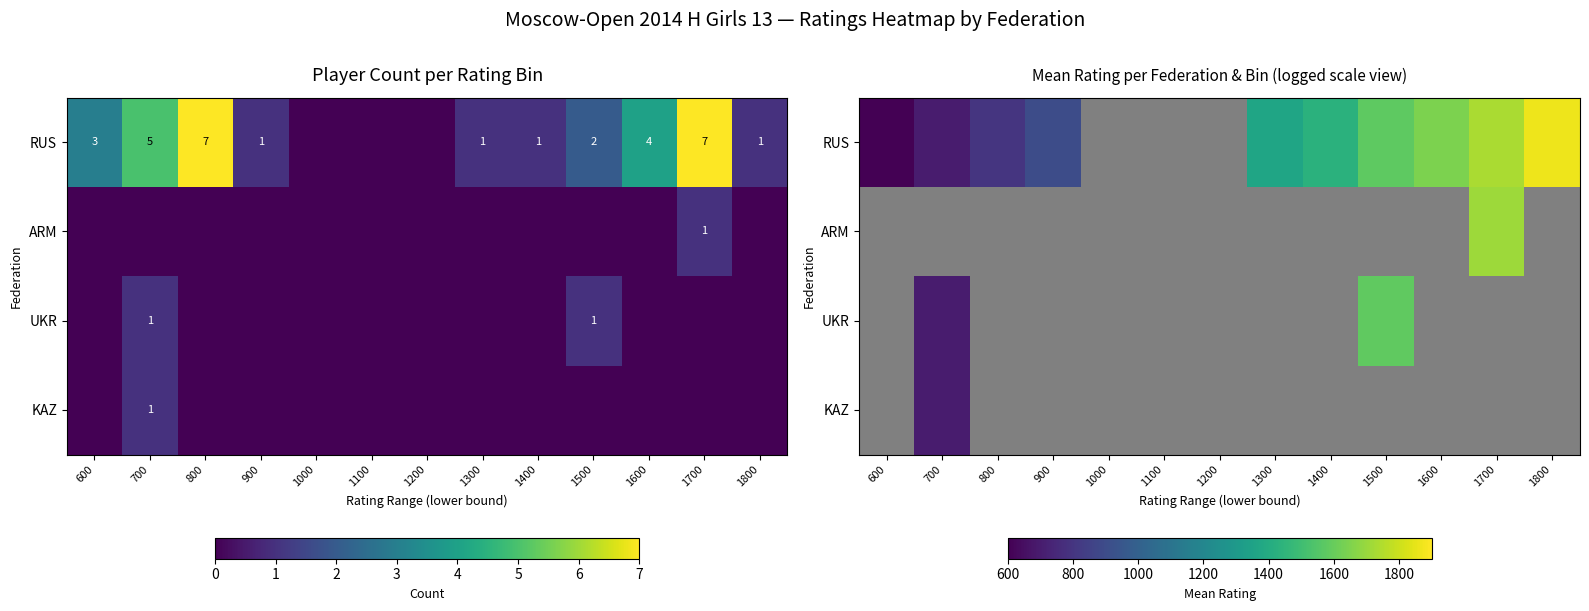

What is the lowest value of the RUS series?

600.0